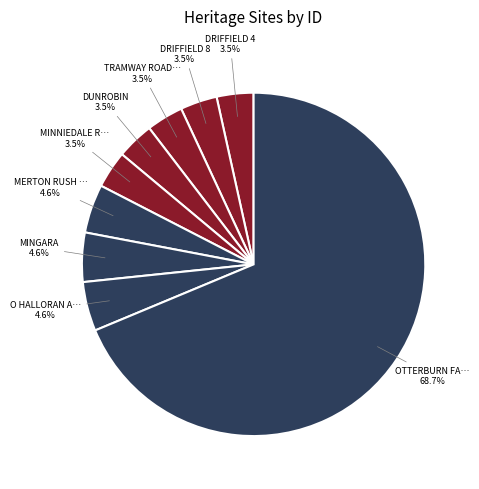

How many segments does this pie chart have?

9